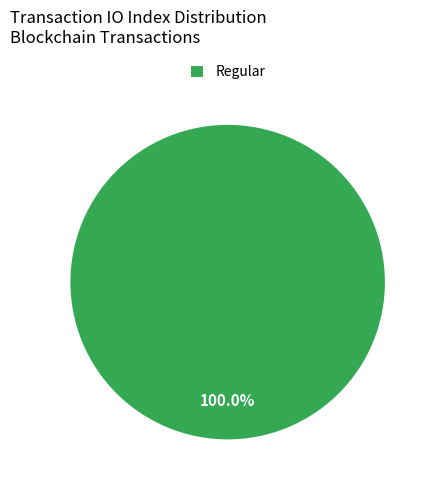

Rank the categories by value from highest to lowest.

Regular